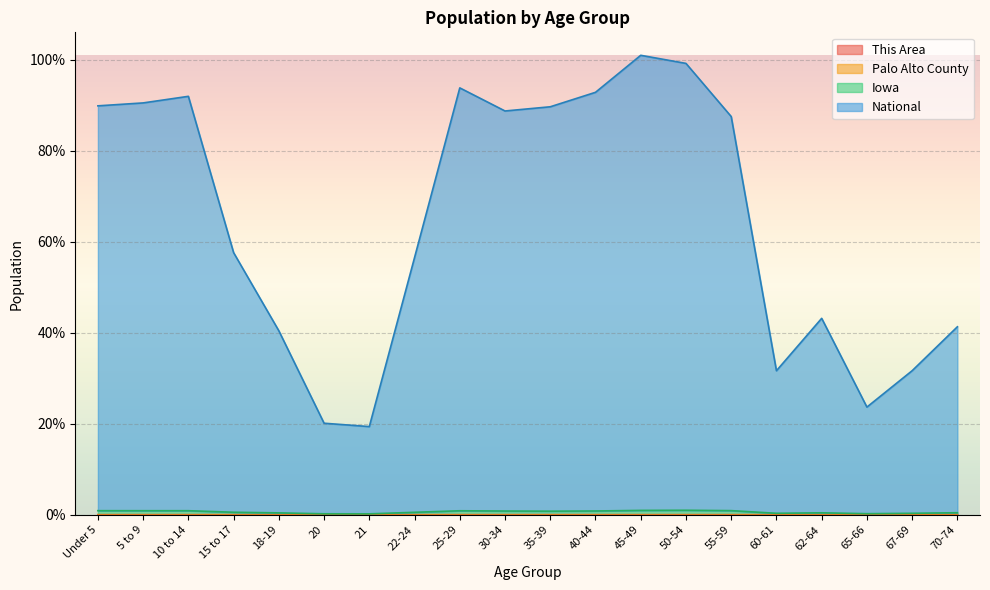

Which series has the largest total across all categories?

National